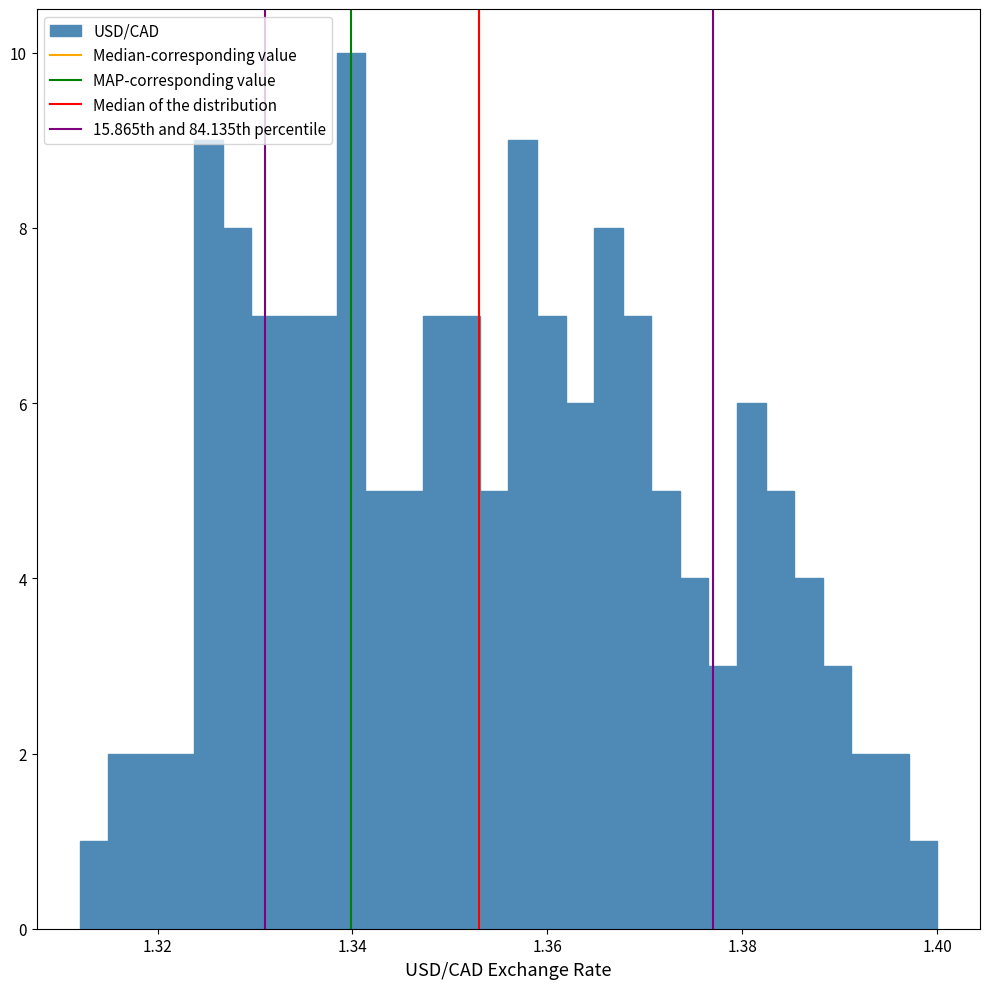

Read against the x-axis, roughly where is the centre of the tallest bar?

1.340